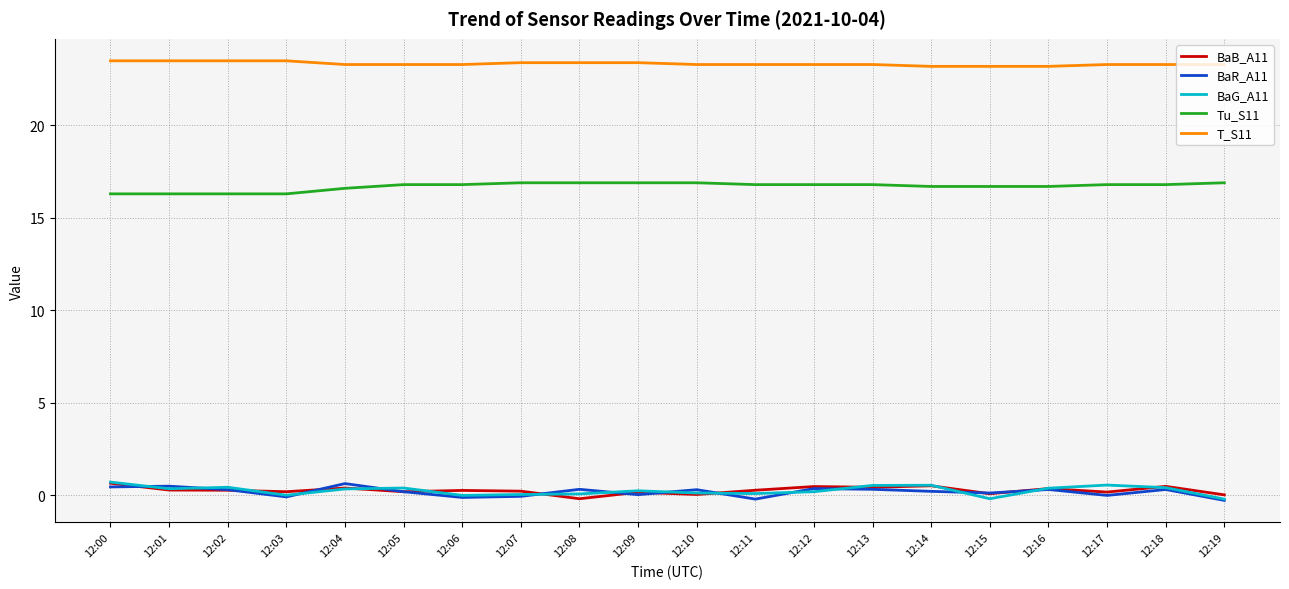

True or false: BaG_A11 has a value of 0.3 at 12:01.

True